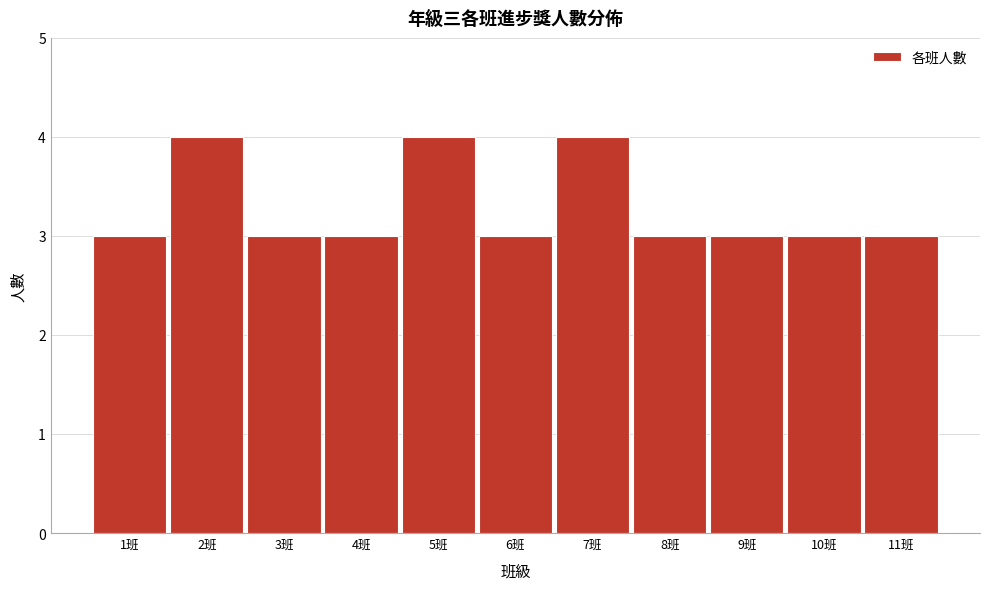

Reading left to right, transcribe all the data shown in this chart.

3	4	3	3	4	3	4	3	3	3	3